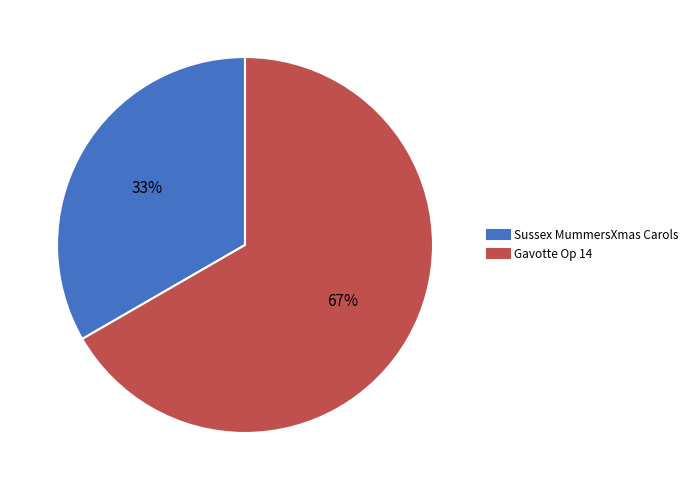

True or false: Sussex MummersXmas Carols accounts for 45% of the total.

False